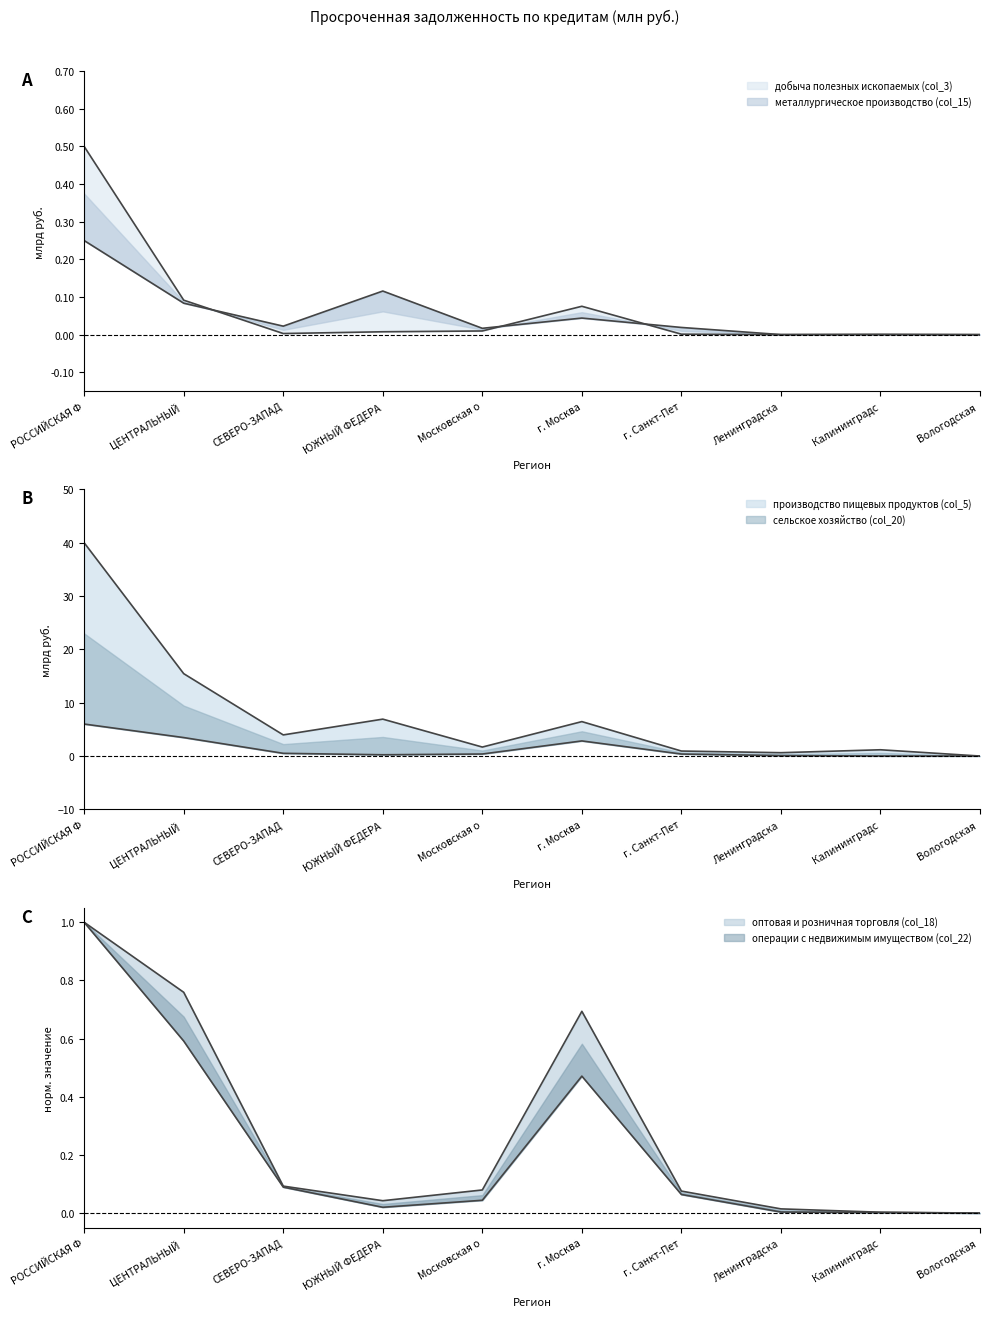

List the labels in order of оптовая и розничная торговля (col_18) value, smallest first.

Вологодская, Калининградс, Ленинградска, ЮЖНЫЙ ФЕДЕРА, Московская о, г. Санкт-Пет, СЕВЕРО-ЗАПАД, г. Москва, ЦЕНТРАЛЬНЫЙ, РОССИЙСКАЯ Ф